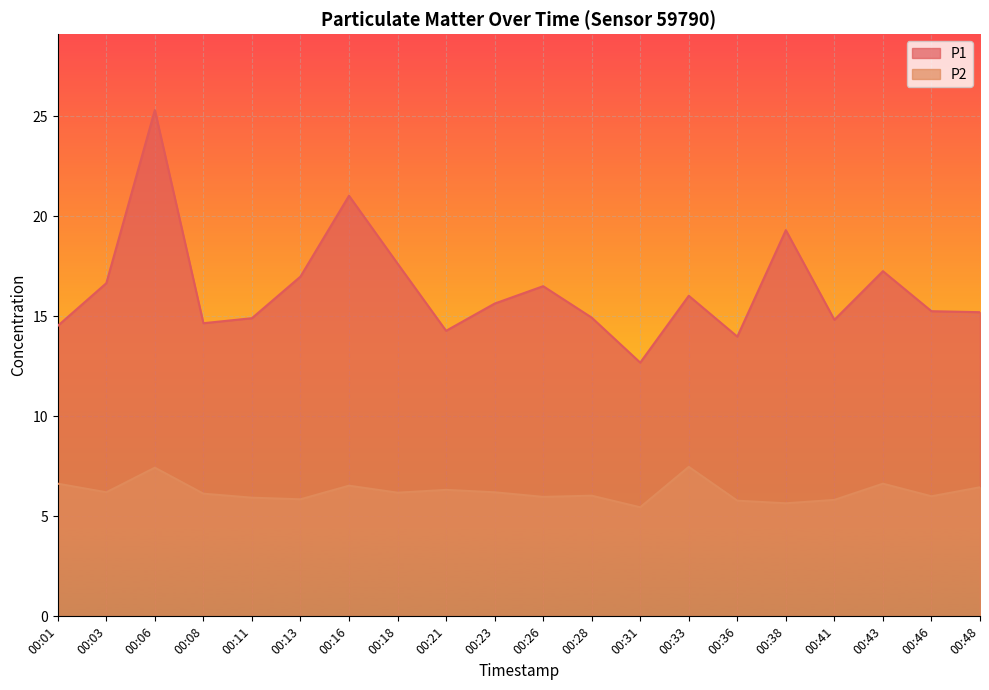

At which label is P2 closest to 6?

00:46